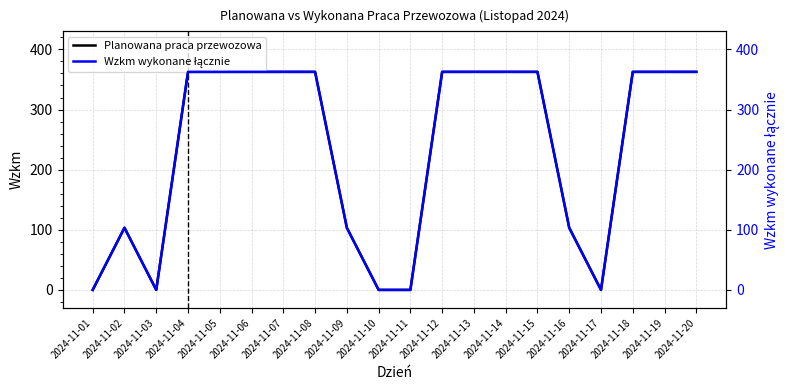

Reading left to right, transcribe all the data shown in this chart.

Planowana praca przewozowa: 2024-11-01=0.0	2024-11-02=103.3	2024-11-03=0.0	2024-11-04=362.6	2024-11-05=362.6	2024-11-06=362.6	2024-11-07=362.6	2024-11-08=362.6	2024-11-09=103.3	2024-11-10=0.0	2024-11-11=0.0	2024-11-12=362.6	2024-11-13=362.6	2024-11-14=362.6	2024-11-15=362.6	2024-11-16=103.3	2024-11-17=0.0	2024-11-18=362.6	2024-11-19=362.6	2024-11-20=362.6
Wzkm wykonane łącznie: 2024-11-01=0.0	2024-11-02=103.3	2024-11-03=0.0	2024-11-04=362.6	2024-11-05=362.6	2024-11-06=362.6	2024-11-07=362.6	2024-11-08=362.6	2024-11-09=103.3	2024-11-10=0.0	2024-11-11=0.0	2024-11-12=362.6	2024-11-13=362.6	2024-11-14=362.6	2024-11-15=362.6	2024-11-16=103.3	2024-11-17=0.0	2024-11-18=362.6	2024-11-19=362.6	2024-11-20=362.6